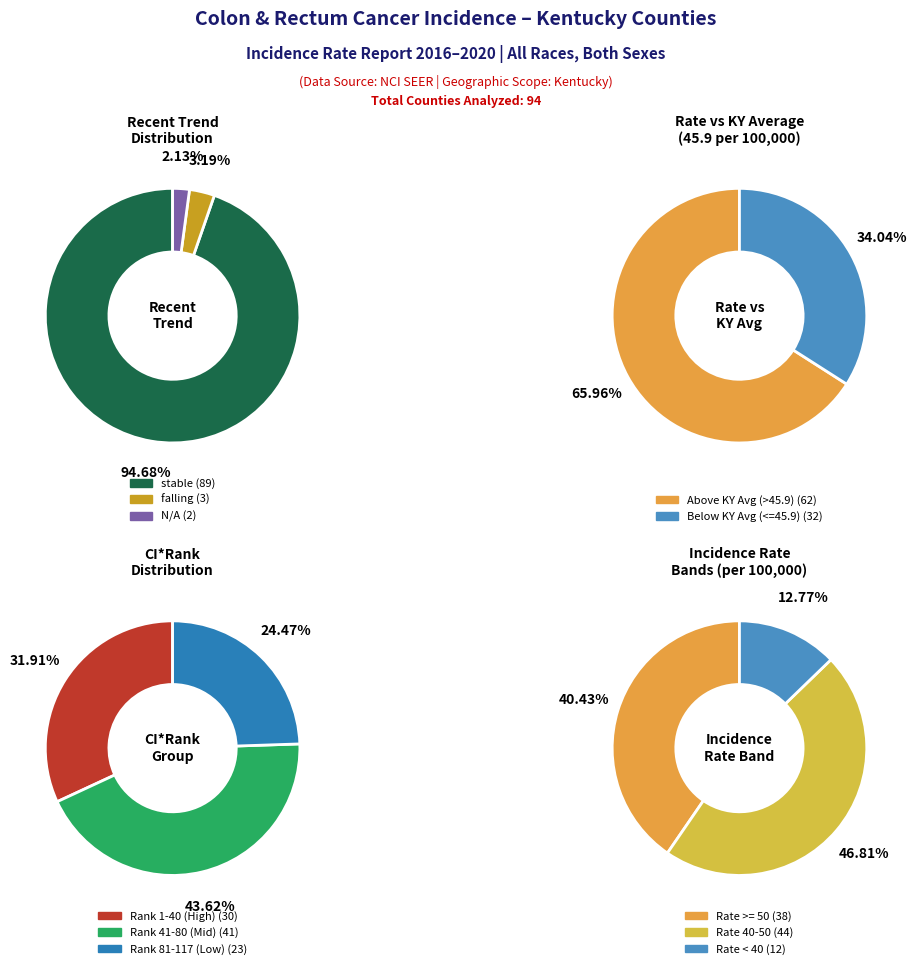

To the nearest percent, what portion does stable represent?

95%